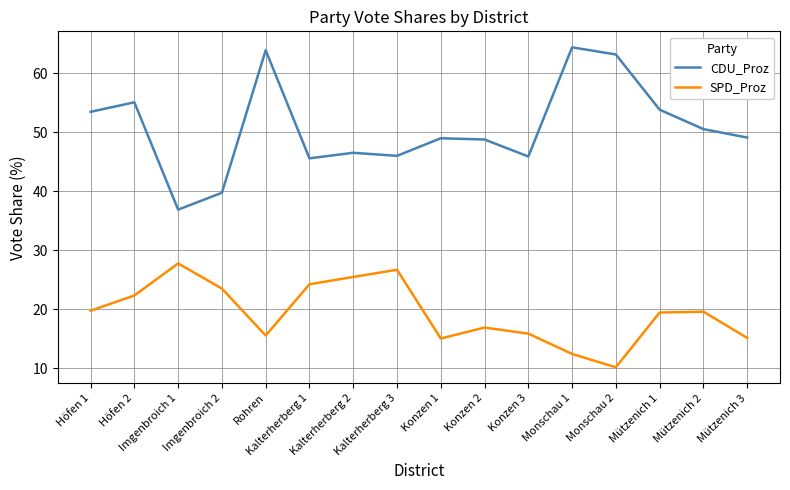

Which category has the highest value in the CDU_Proz series?

Monschau 1